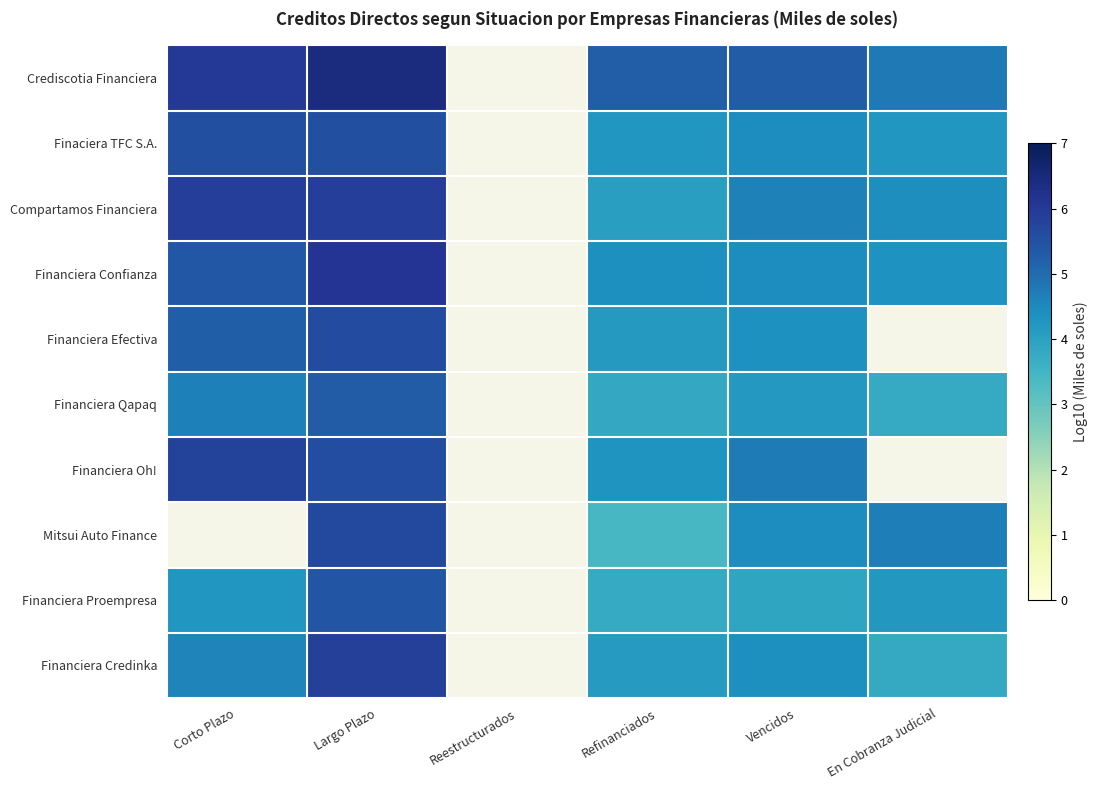

True or false: Financiera Proempresa has a value of 5.4 at Largo Plazo.

True